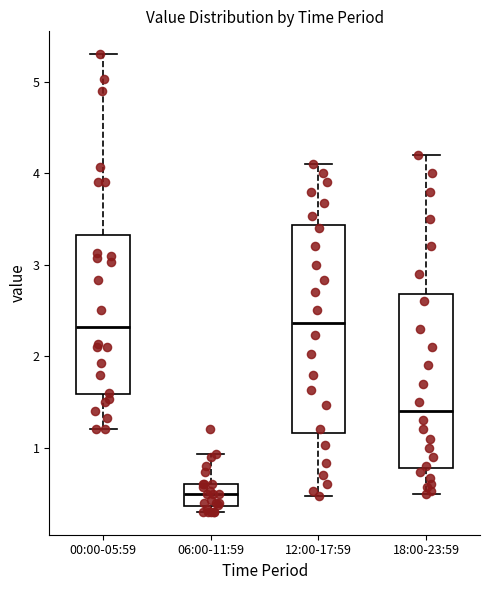

Where does the upper whisker of the box for 06:00-11:59 end on the y-axis? The values are not printed on the chart, so give them approximately, as read against the axis.

0.9